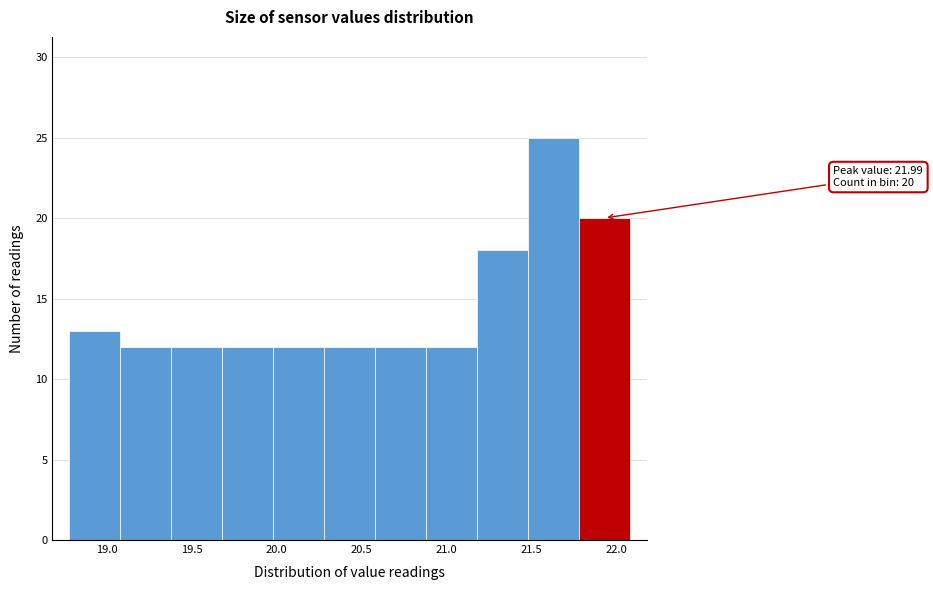

Over which range of the x-axis is the bar tallest?

21.48 to 21.78